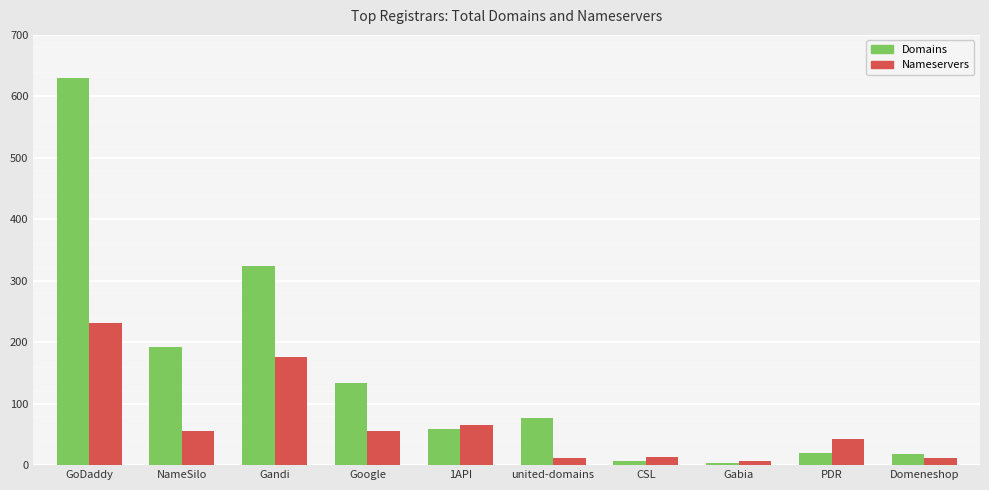

Which label corresponds to the largest value in the chart?

GoDaddy